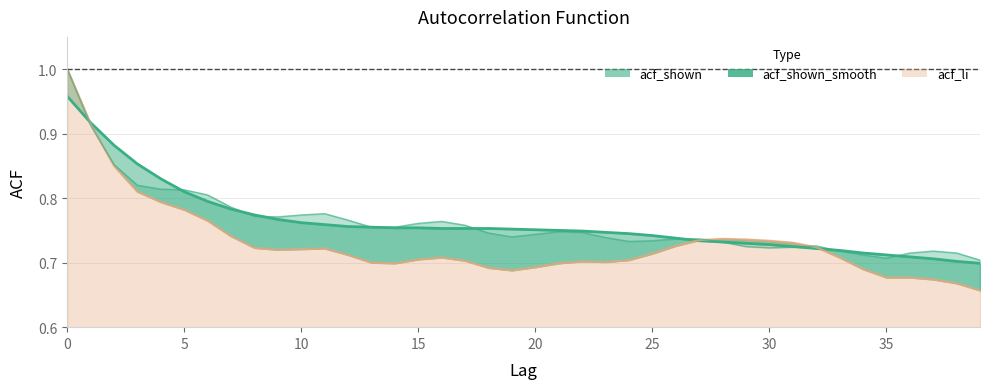

Reading right to left, extract all data points from this chart.

acf_shown: 0.7	0.7	0.7	0.7	0.7	0.7	0.7	0.7	0.7	0.7	0.7	0.7	0.7	0.7	0.7	0.7	0.7	0.7	0.7	0.7	0.7	0.7	0.8	0.8	0.8	0.8	0.8	0.8	0.8	0.8	0.8	0.8	0.8	0.8	0.8	0.8	0.8	0.9	0.9	1.0
acf_shown_smooth: 0.7	0.7	0.7	0.7	0.7	0.7	0.7	0.7	0.7	0.7	0.7	0.7	0.7	0.7	0.7	0.7	0.7	0.7	0.8	0.8	0.8	0.8	0.8	0.8	0.8	0.8	0.8	0.8	0.8	0.8	0.8	0.8	0.8	0.8	0.8	0.8	0.9	0.9	0.9	1.0
acf_li: 0.7	0.7	0.7	0.7	0.7	0.7	0.7	0.7	0.7	0.7	0.7	0.7	0.7	0.7	0.7	0.7	0.7	0.7	0.7	0.7	0.7	0.7	0.7	0.7	0.7	0.7	0.7	0.7	0.7	0.7	0.7	0.7	0.7	0.8	0.8	0.8	0.8	0.8	0.9	1.0